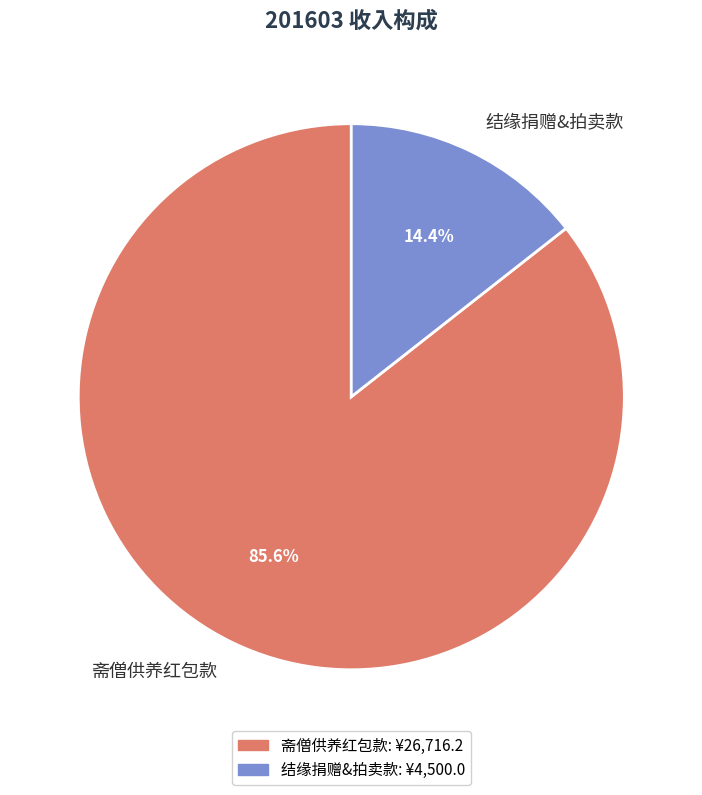

Which category has the smallest portion of the pie?

结缘捐赠&拍卖款